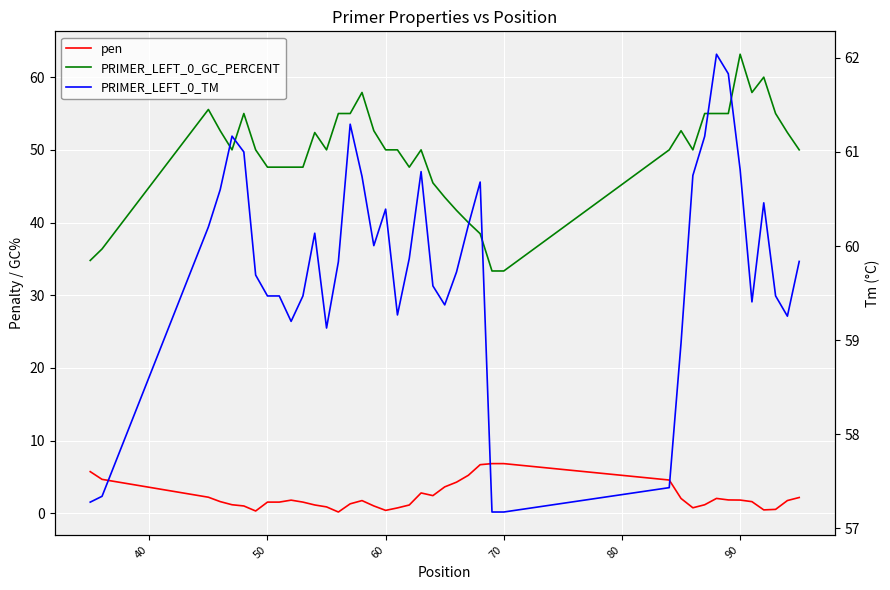

True or false: pen and PRIMER_LEFT_0_TM intersect in this chart.

False